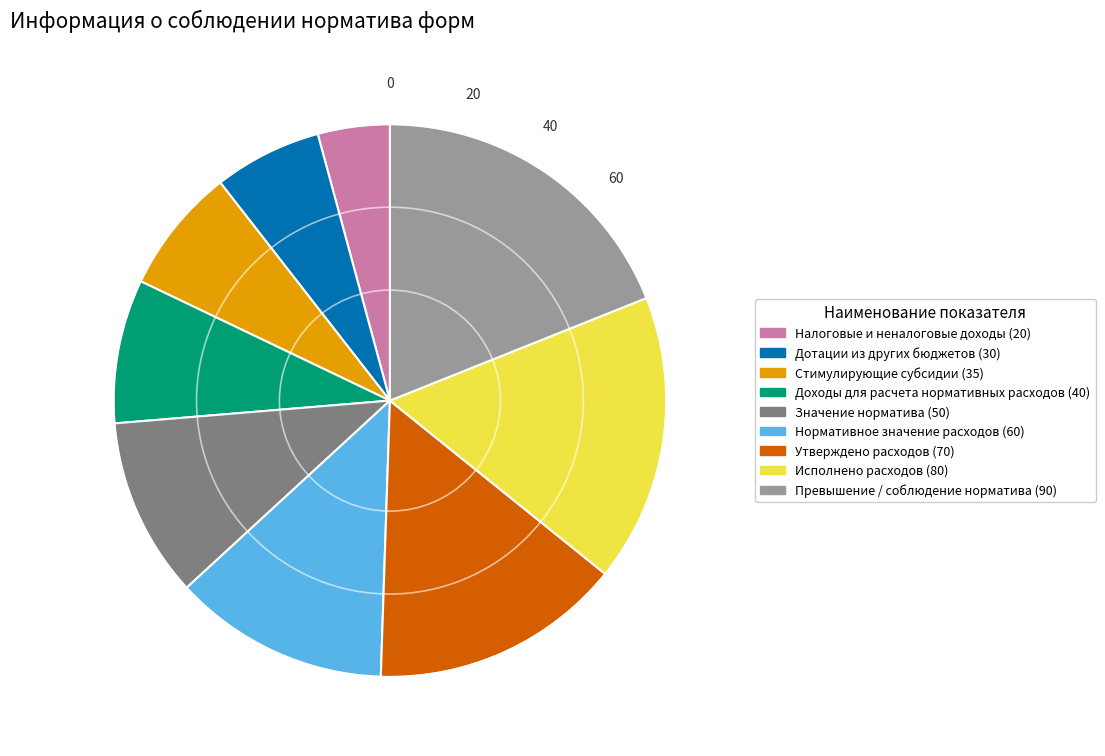

The Дотации из других бюджетов slice represents 1% of the pie. True or false?

False